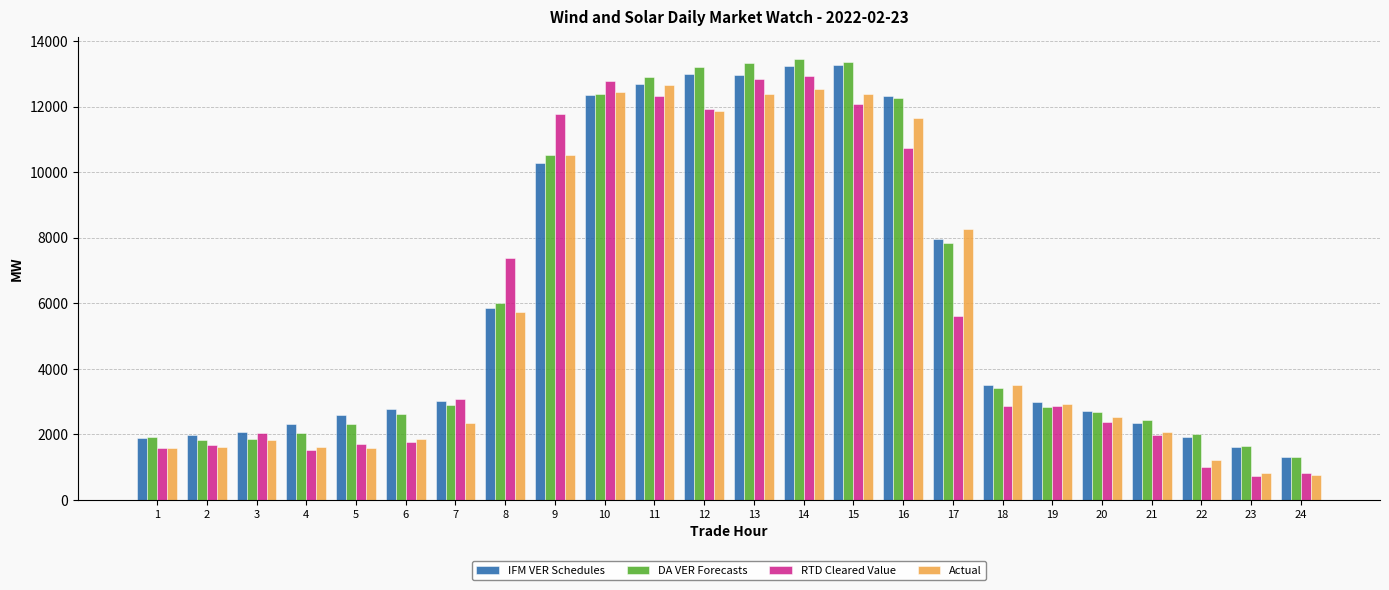

What is the greatest value displayed?

13461.6